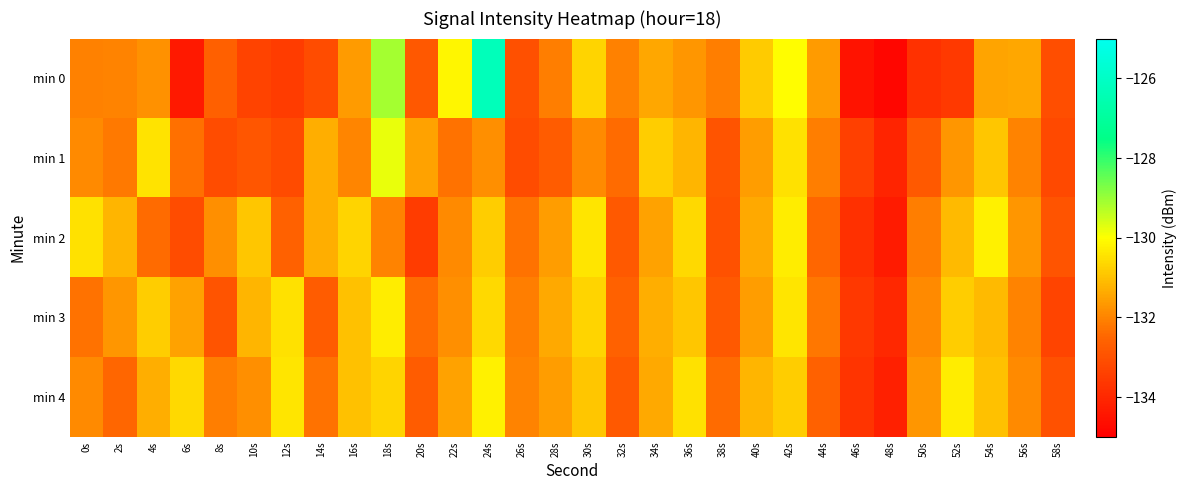

Reading left to right, list all the values displayed in this chart.

min 0: 0s=-132.1	2s=-132.0	4s=-131.8	6s=-134.3	8s=-132.6	10s=-133.3	12s=-133.5	14s=-133.1	16s=-131.6	18s=-129.1	20s=-132.8	22s=-130.1	24s=-126.3	26s=-133.0	28s=-132.1	30s=-130.7	32s=-132.1	34s=-131.4	36s=-131.7	38s=-132.1	40s=-130.8	42s=-130.0	44s=-131.6	46s=-134.5	48s=-134.8	50s=-133.8	52s=-133.6	54s=-131.5	56s=-131.4	58s=-133.1
min 1: 0s=-131.9	2s=-132.2	4s=-130.4	6s=-132.3	8s=-133.1	10s=-132.9	12s=-133.2	14s=-131.3	16s=-132.0	18s=-129.8	20s=-131.5	22s=-132.3	24s=-131.8	26s=-133.1	28s=-132.7	30s=-131.9	32s=-132.4	34s=-130.8	36s=-131.2	38s=-132.9	40s=-131.6	42s=-130.5	44s=-132.1	46s=-133.4	48s=-134.1	50s=-132.8	52s=-131.7	54s=-130.9	56s=-132.0	58s=-133.2
min 2: 0s=-130.5	2s=-131.2	4s=-132.4	6s=-133.1	8s=-131.8	10s=-130.9	12s=-132.6	14s=-131.3	16s=-130.7	18s=-132.0	20s=-133.5	22s=-131.9	24s=-130.8	26s=-132.3	28s=-131.6	30s=-130.4	32s=-132.8	34s=-131.5	36s=-130.6	38s=-133.0	40s=-131.4	42s=-130.3	44s=-132.5	46s=-133.8	48s=-134.3	50s=-132.1	52s=-131.1	54s=-130.2	56s=-131.7	58s=-132.9
min 3: 0s=-132.3	2s=-131.7	4s=-130.8	6s=-131.5	8s=-132.9	10s=-131.2	12s=-130.5	14s=-132.7	16s=-131.0	18s=-130.3	20s=-132.4	22s=-131.8	24s=-130.6	26s=-132.1	28s=-131.4	30s=-130.7	32s=-132.6	34s=-131.3	36s=-130.9	38s=-132.8	40s=-131.6	42s=-130.4	44s=-132.2	46s=-133.6	48s=-134.0	50s=-131.9	52s=-130.8	54s=-131.1	56s=-132.0	58s=-133.3
min 4: 0s=-131.9	2s=-132.5	4s=-131.3	6s=-130.6	8s=-132.1	10s=-131.8	12s=-130.4	14s=-132.3	16s=-131.0	18s=-130.7	20s=-132.7	22s=-131.5	24s=-130.2	26s=-132.0	28s=-131.6	30s=-130.9	32s=-132.8	34s=-131.4	36s=-130.5	38s=-132.4	40s=-131.2	42s=-130.8	44s=-132.6	46s=-133.7	48s=-134.2	50s=-131.7	52s=-130.3	54s=-131.0	56s=-131.9	58s=-133.0